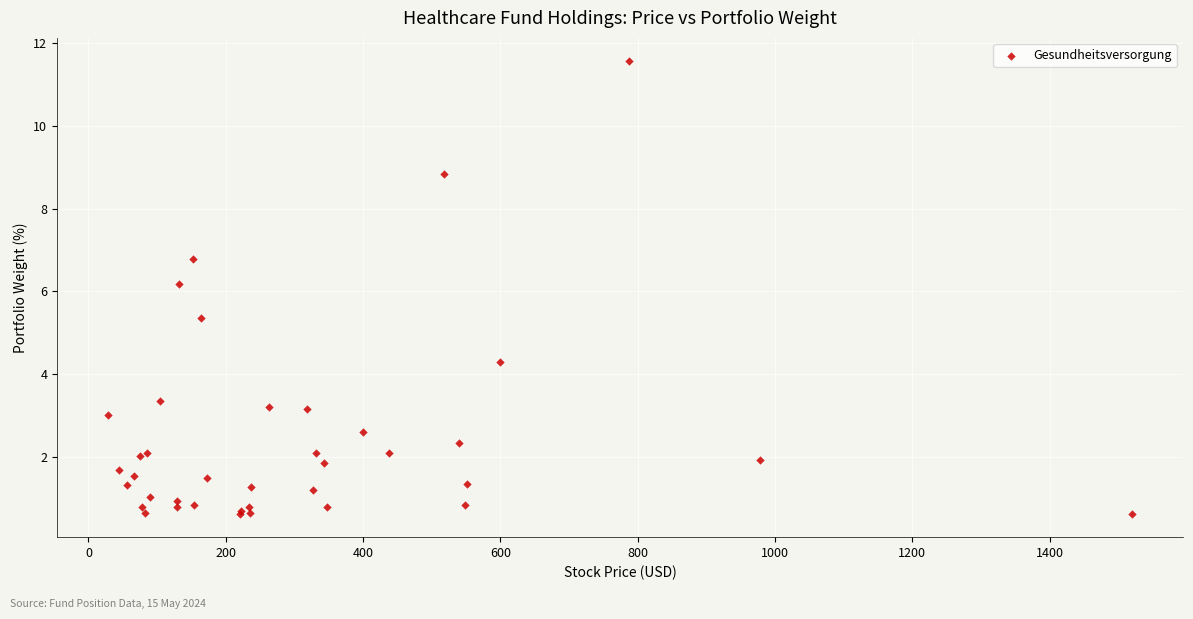

What Y value in the scatter plot is closest to 6?

6.2